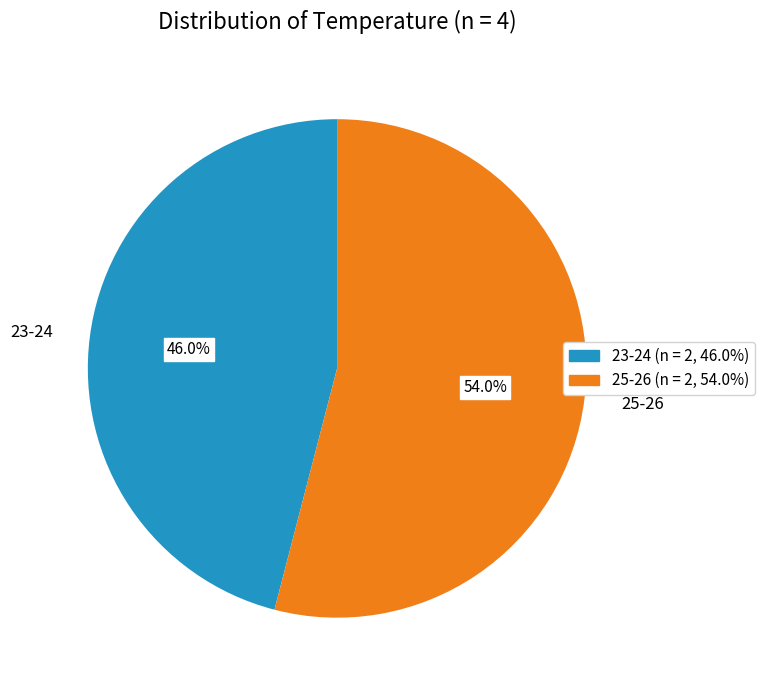

Rank the categories by value from lowest to highest.

23-24, 25-26